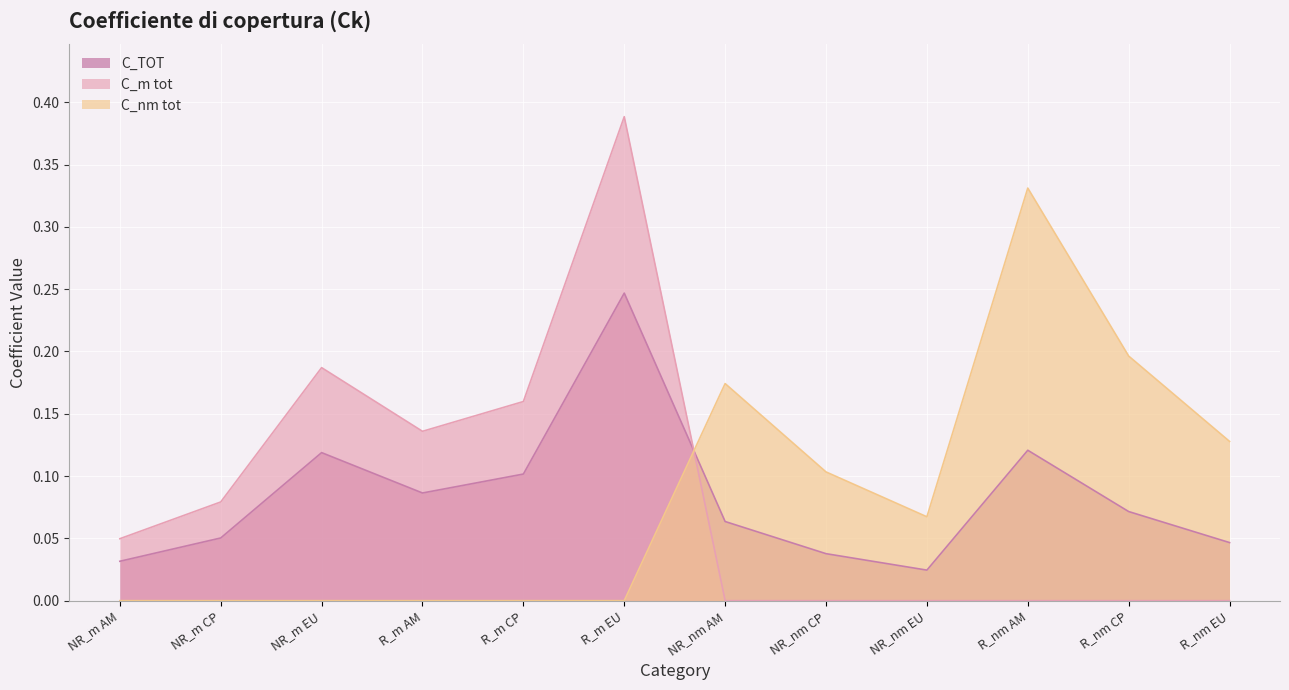

How many intersections are there between C_m tot and C_TOT?

1